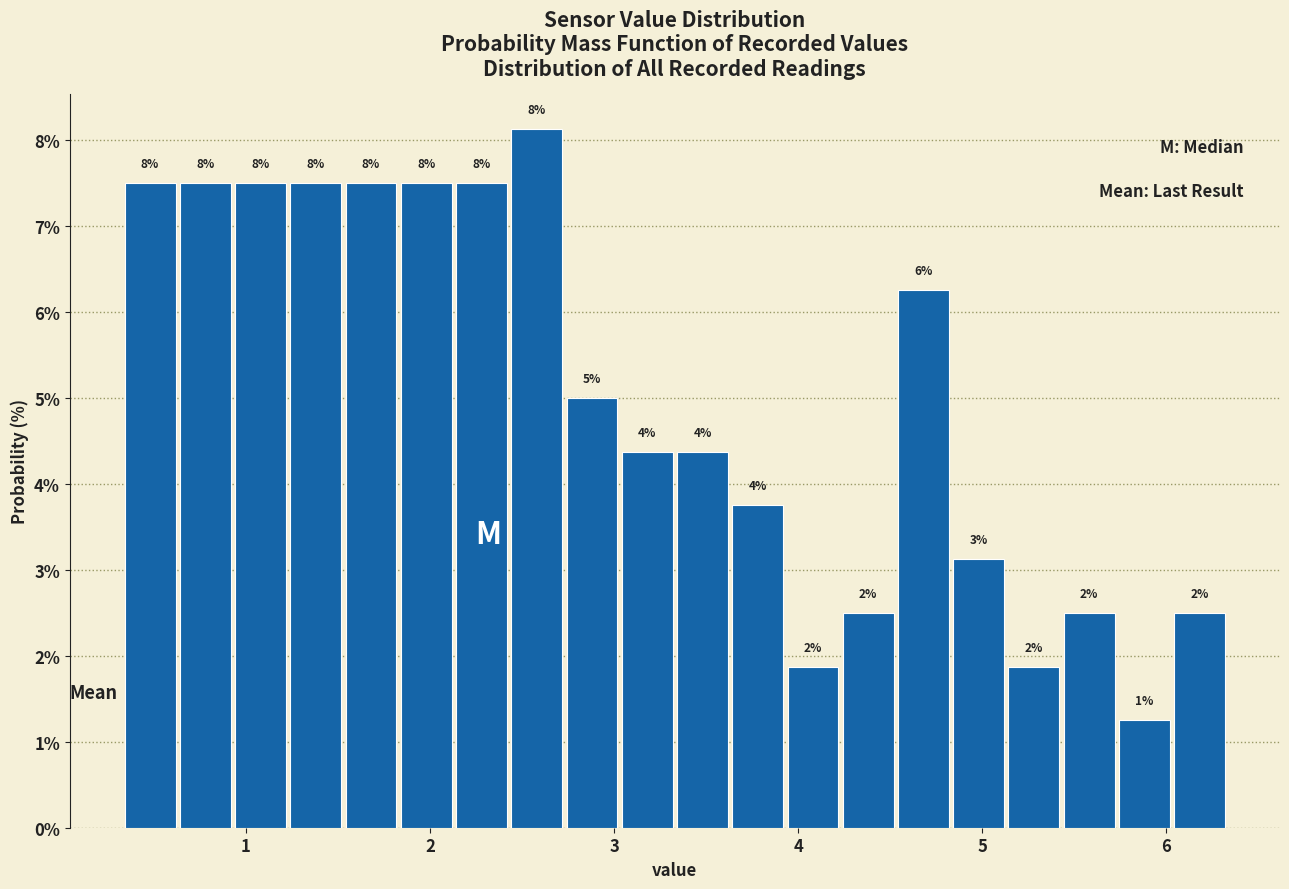

Around what value on the x-axis is the tallest bar? Give the approximate position of its centre, as read against the axis.

2.6